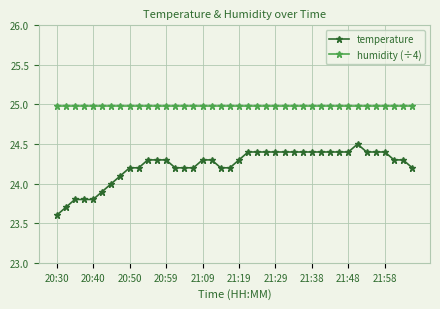

What is the value of the temperature point at the 24th from the left?

24.4